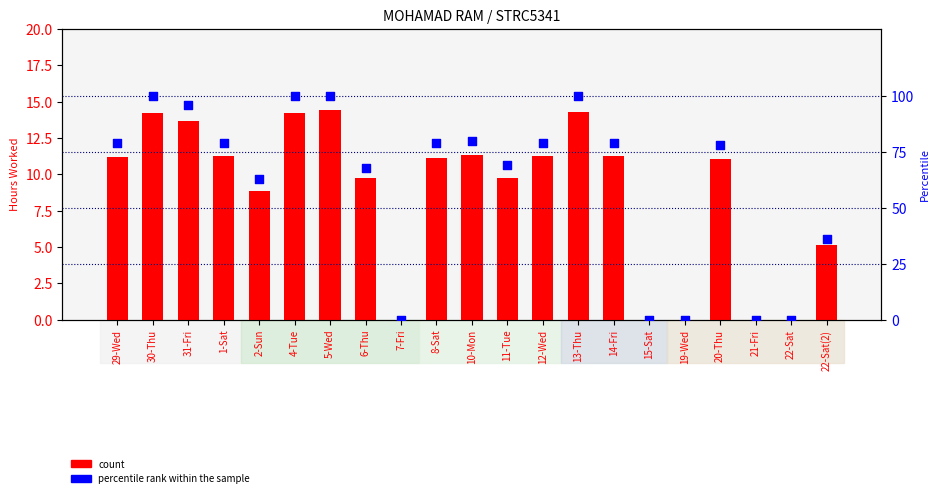

Is the value of percentile rank within the sample at 14-Fri greater than the value of count at 19-Wed?

Yes